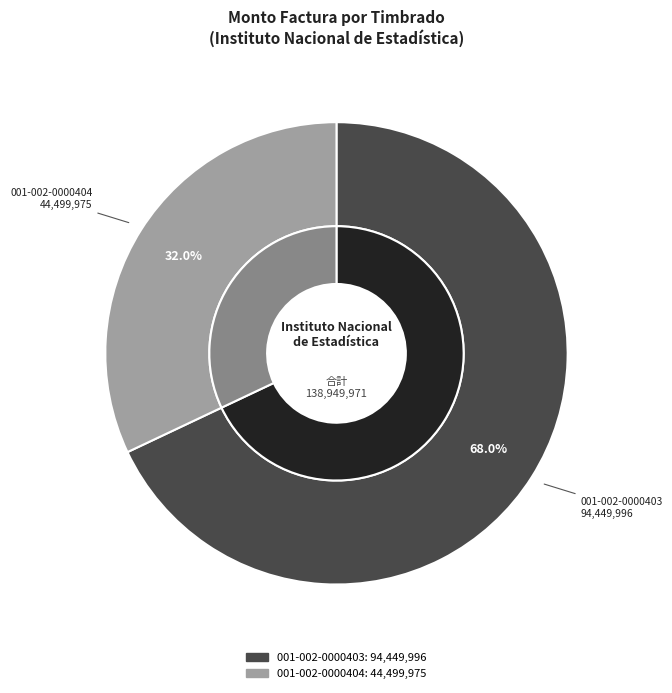

Which has a higher value, 001-002-0000403 or 001-002-0000404?

001-002-0000403